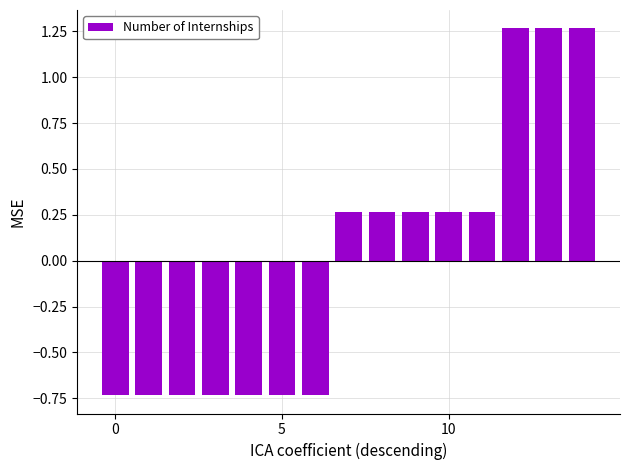

What is the difference between the maximum and minimum values?

2.0